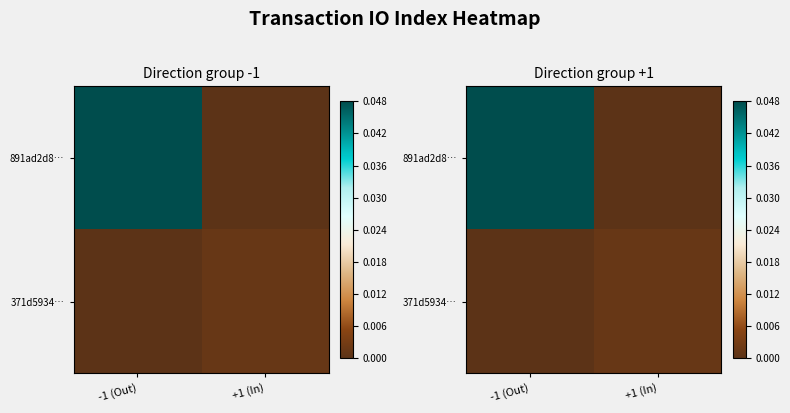

True or false: 371d5934… has a value of 0.0 at -1 (Out).

True